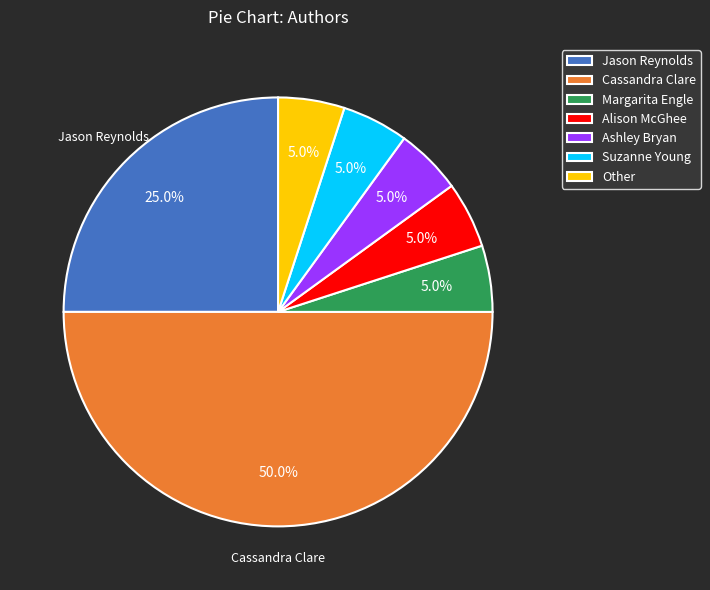

To the nearest percent, what portion does Cassandra Clare represent?

50%